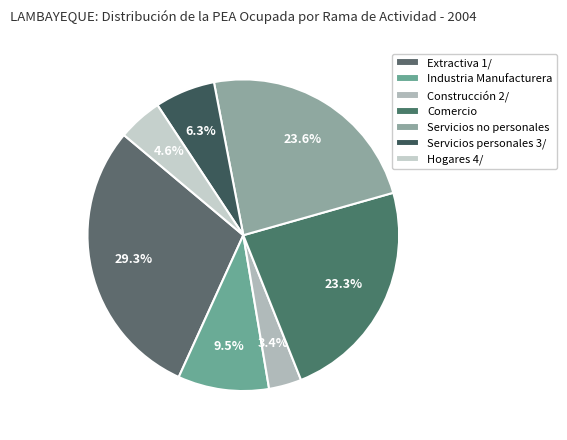

How many slices are in this pie chart?

7